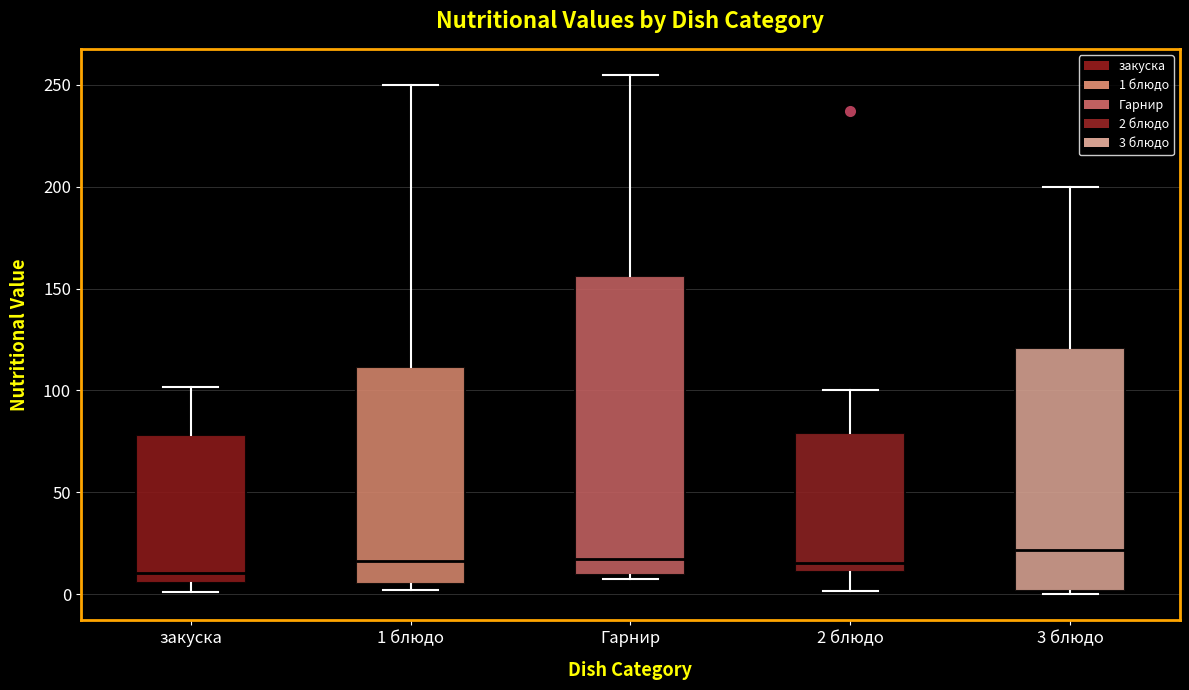

Which box is the tallest, from its lower edge to its upper edge?

Гарнир